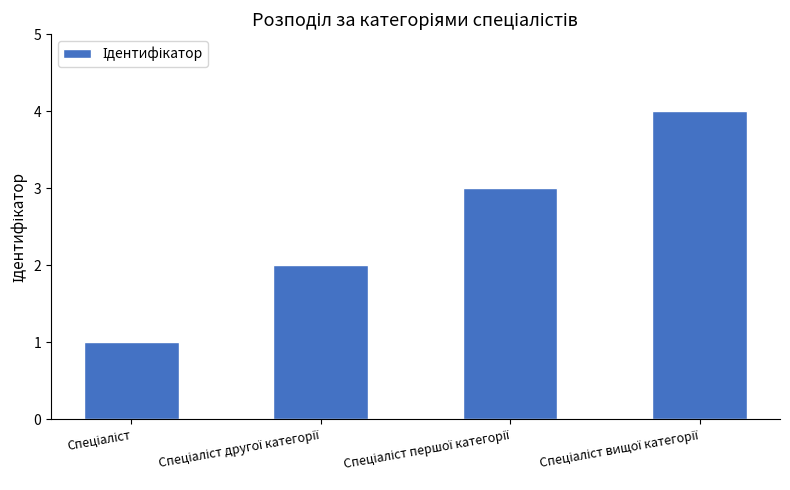

What is the sum of all values?

10